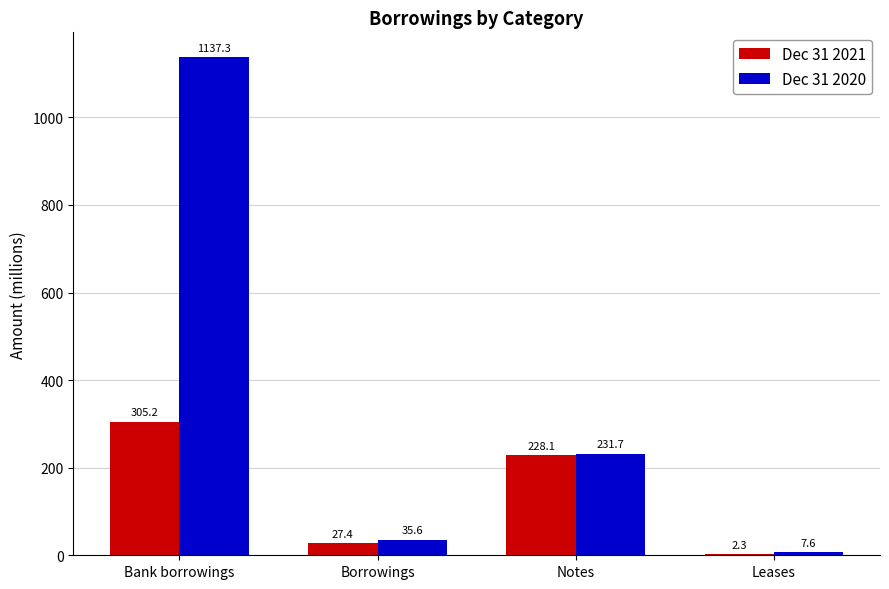

What are all the series names shown in the legend?

Dec 31 2021, Dec 31 2020